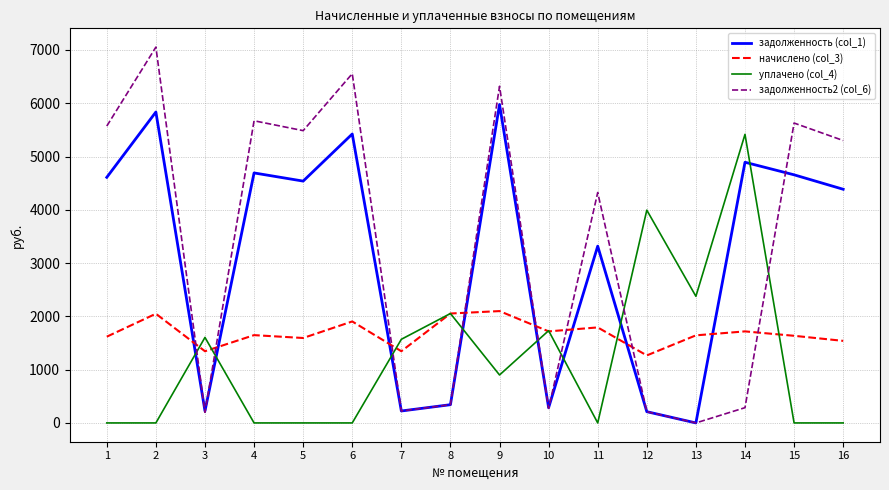

Rank the series at 1 from highest to lowest value.

задолженность2 (col_6), задолженность (col_1), начислено (col_3), уплачено (col_4)